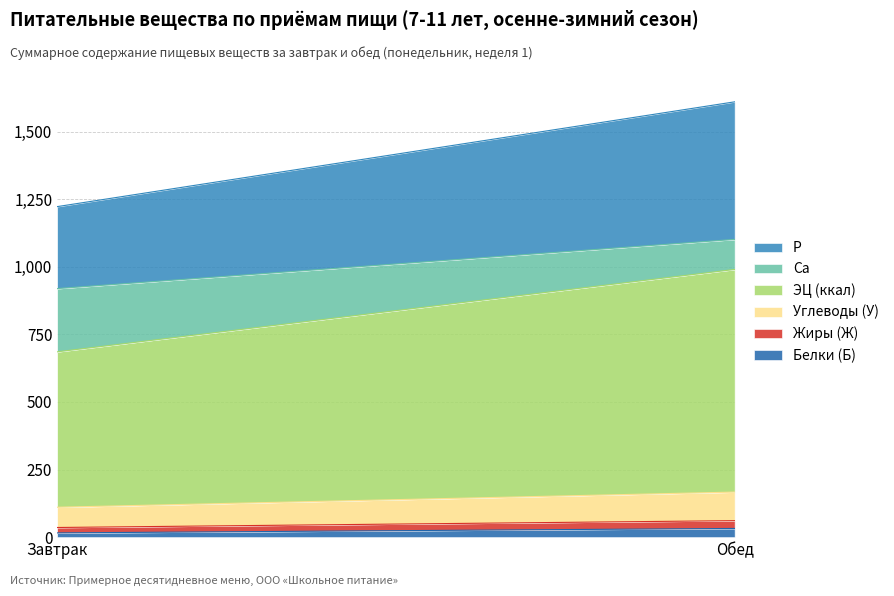

What is the label of the 1st point from the left?

Завтрак